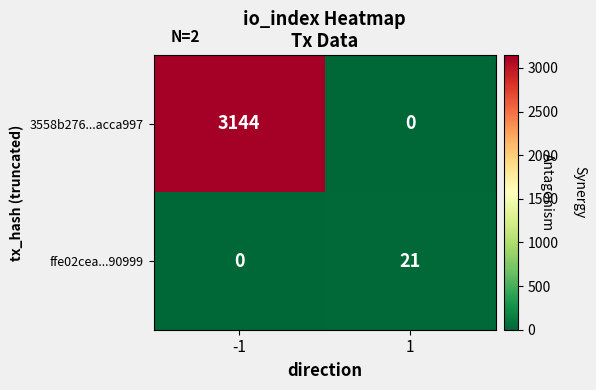

Reading left to right, list all the values displayed in this chart.

3558b276...acca997: 3144	0
ffe02cea...90999: 0	21